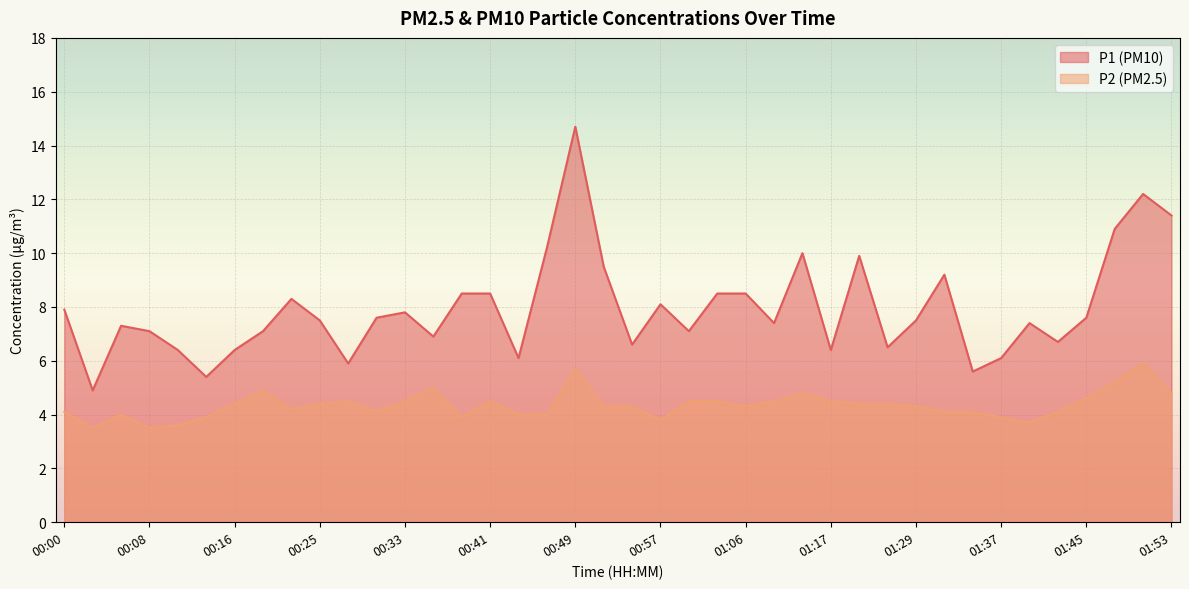

True or false: P1 and P2 intersect in this chart.

False